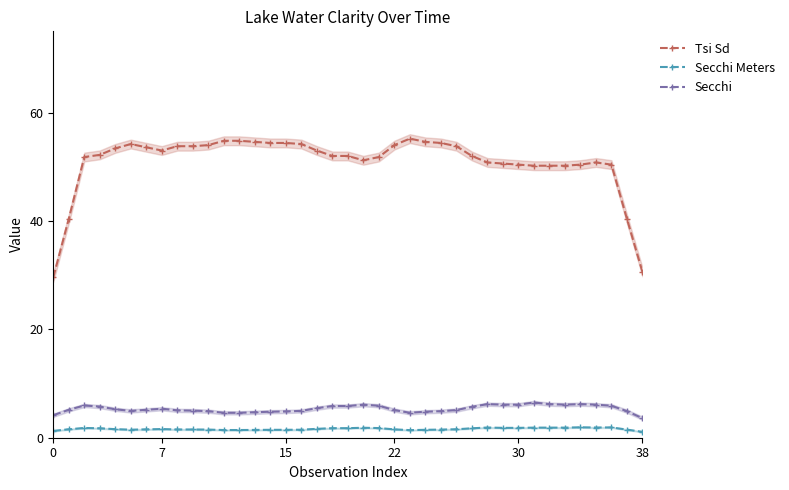

What is the highest value of the Secchi Meters series?

1.9